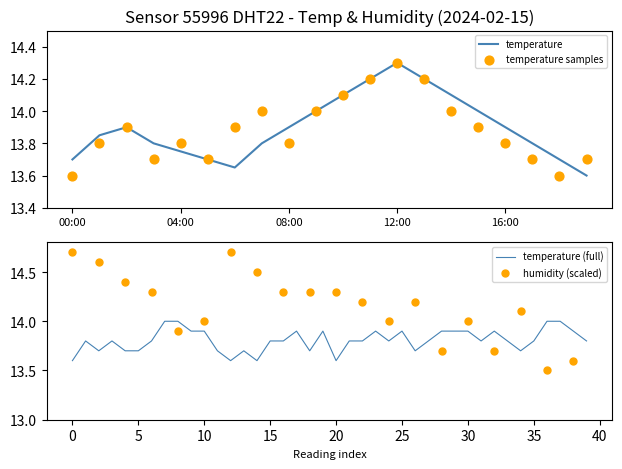

What is the ratio of the value at 09:00 to the value at 00:00?

1.0